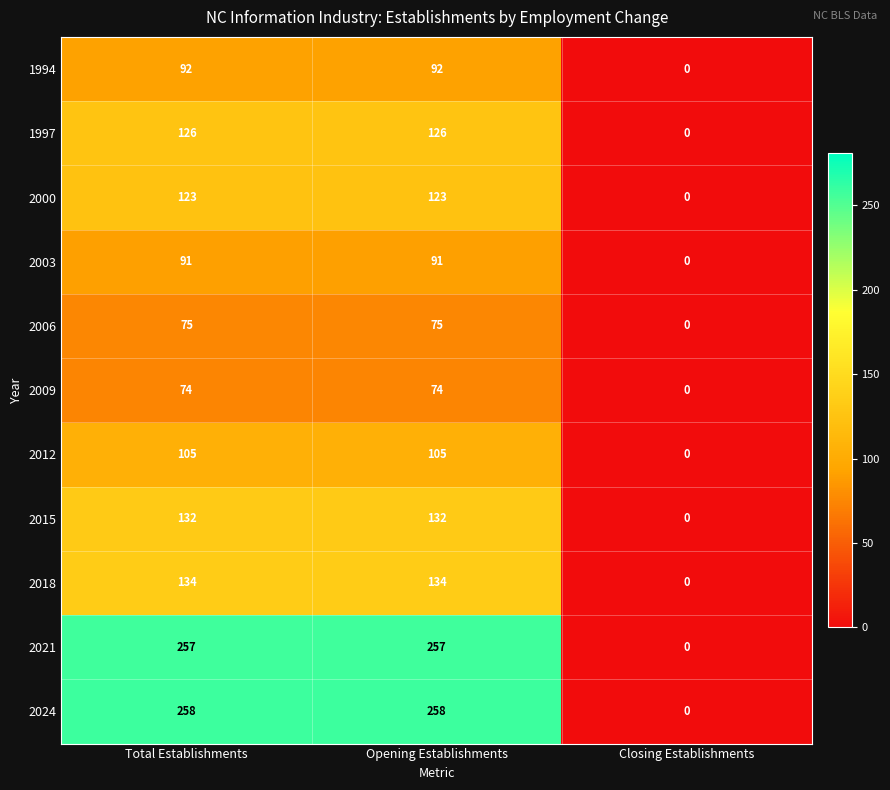

Count the 2024 values in the range 0 to 258.

3